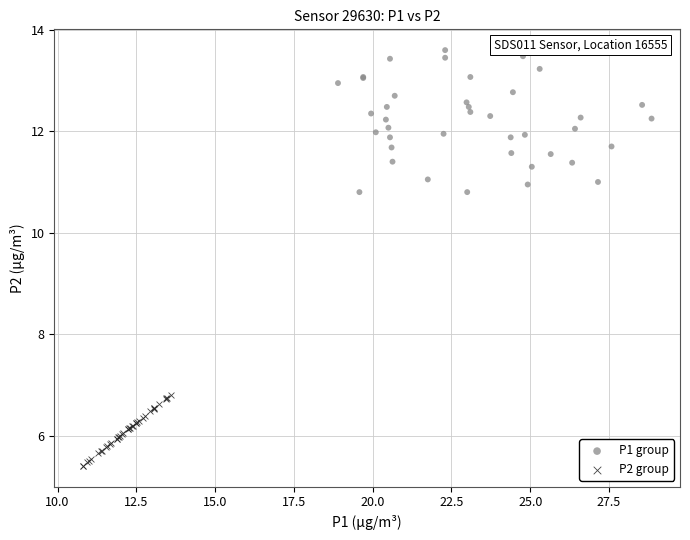

Which series has the widest spread of Y values?

P1 group